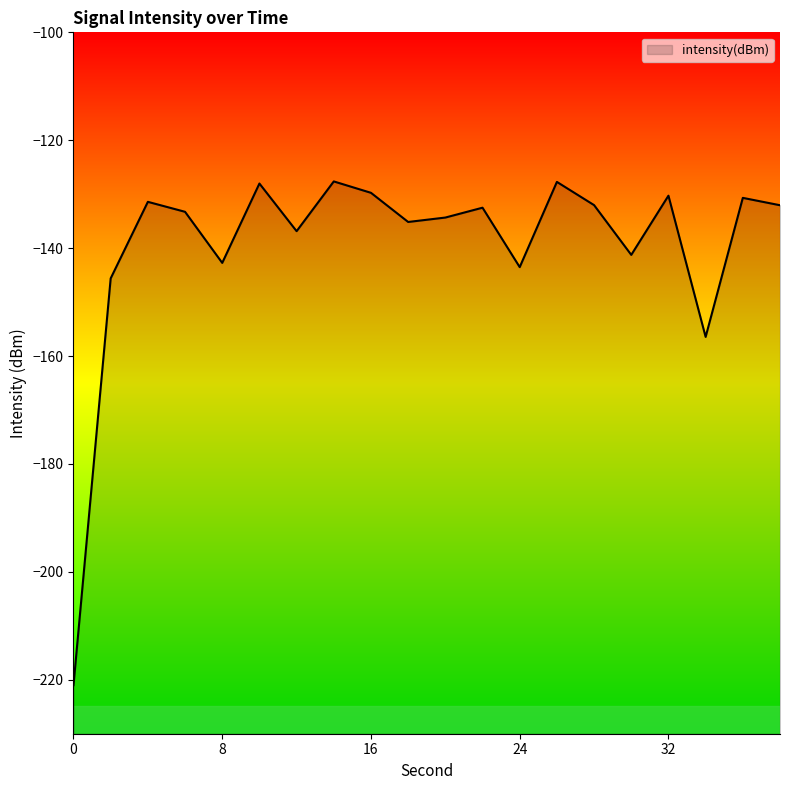

Reading left to right, transcribe all the data shown in this chart.

0=-221.0	2=-145.6	4=-131.4	6=-133.3	8=-142.7	10=-128.0	12=-136.9	14=-127.6	16=-129.7	18=-135.1	20=-134.3	22=-132.5	24=-143.5	26=-127.7	28=-132.0	30=-141.2	32=-130.3	34=-156.5	36=-130.7	38=-132.0